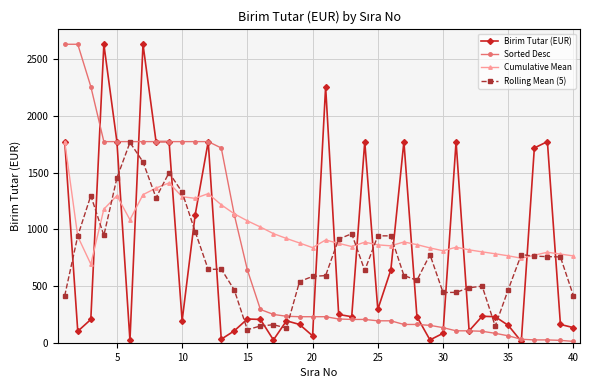

True or false: Birim Tutar (EUR) and Rolling Mean (5) intersect in this chart.

True